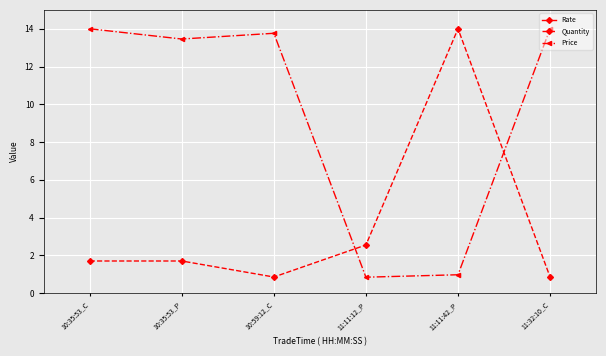

The value of Rate at 10:35:53_P is 30.6. True or false?

False